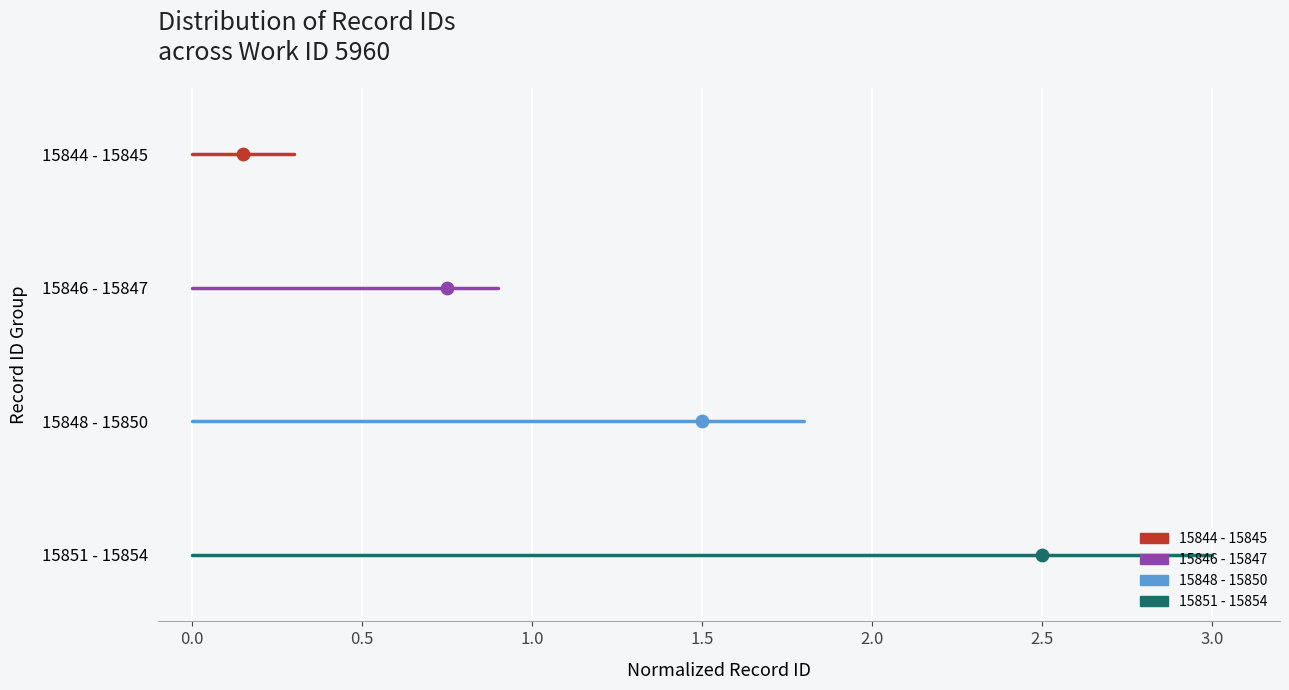

Which series contains the highest Y value?

15844 - 15845